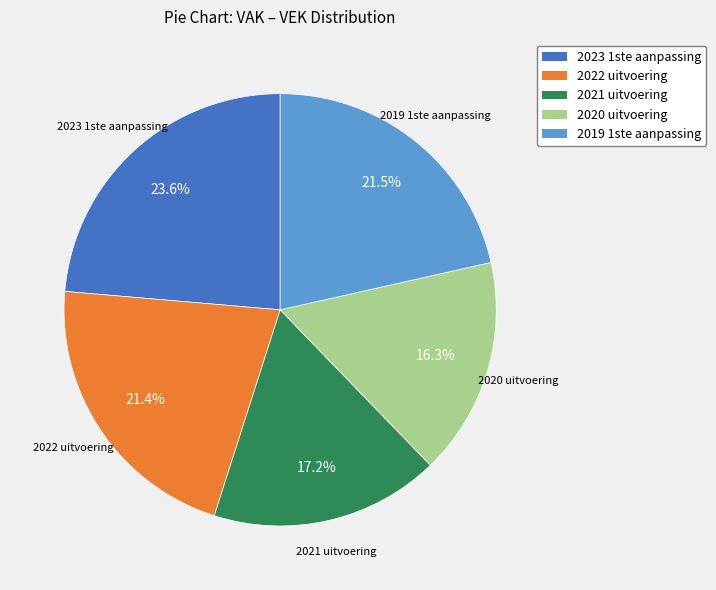

Do 2020 uitvoering and 2022 uitvoering together represent more than half of the pie?

No